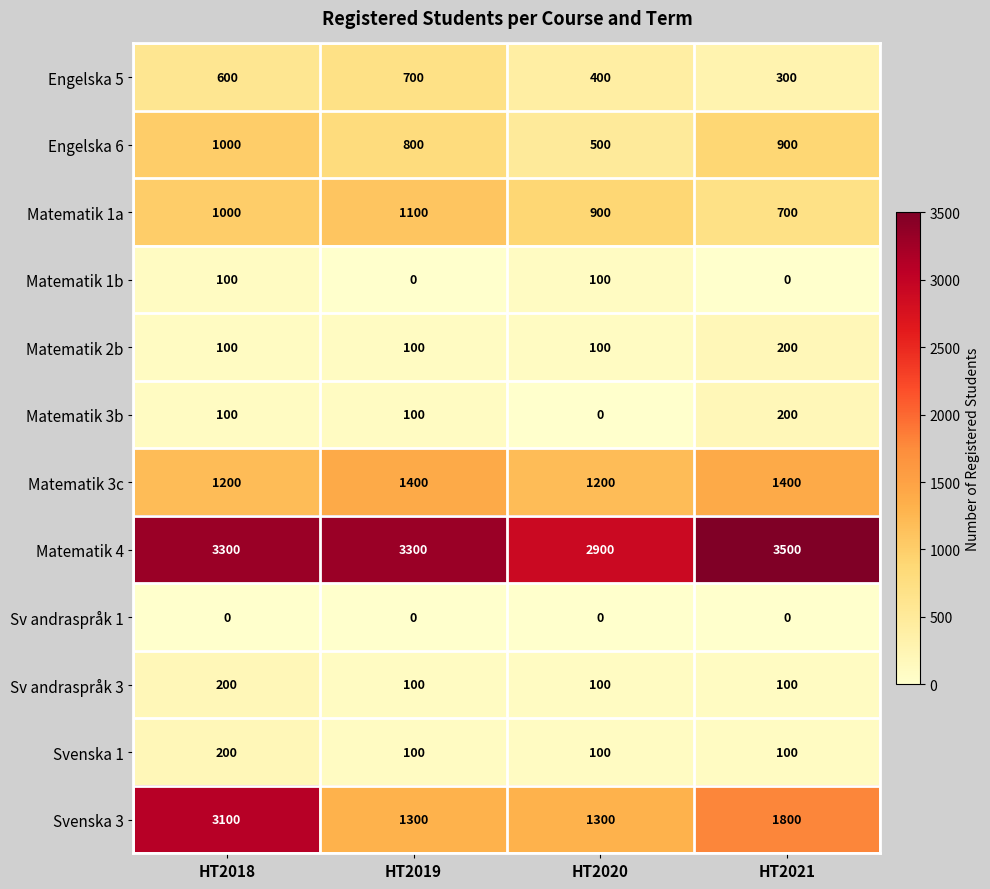

Which series has the largest total across all categories?

Matematik 4